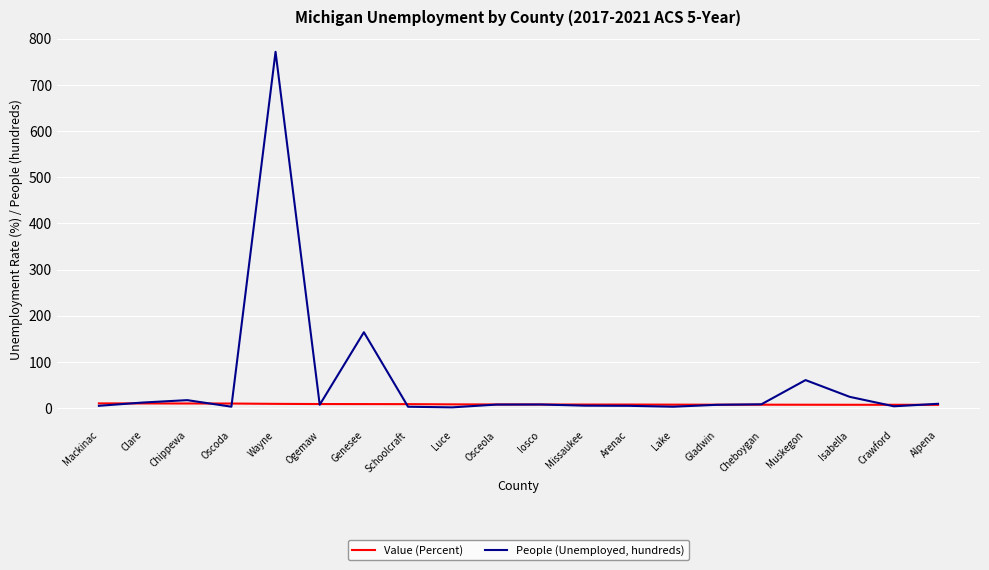

Rank the series by their maximum value, from highest to lowest.

People (Unemployed, hundreds), Value (Percent)